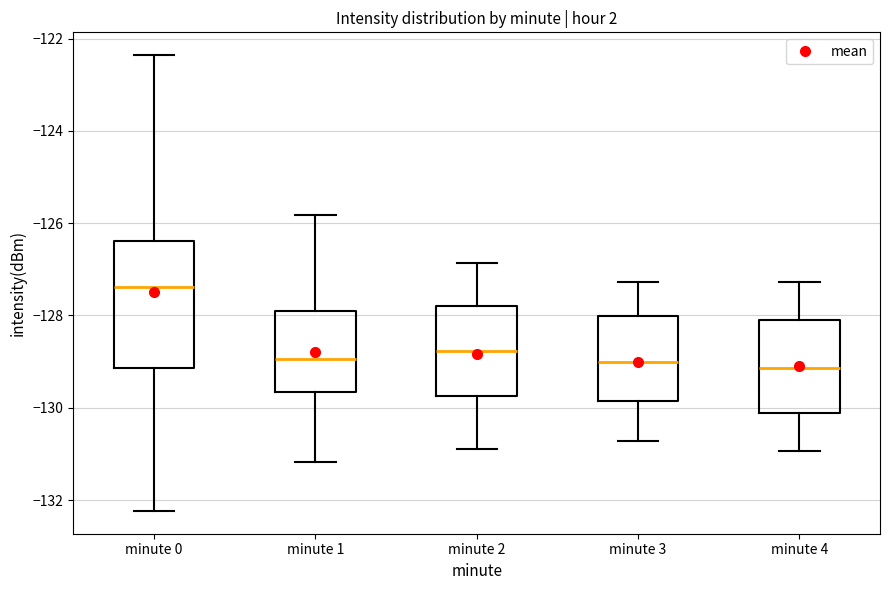

Comparing the boxes themselves (not the whiskers), which one is the tallest?

minute 0